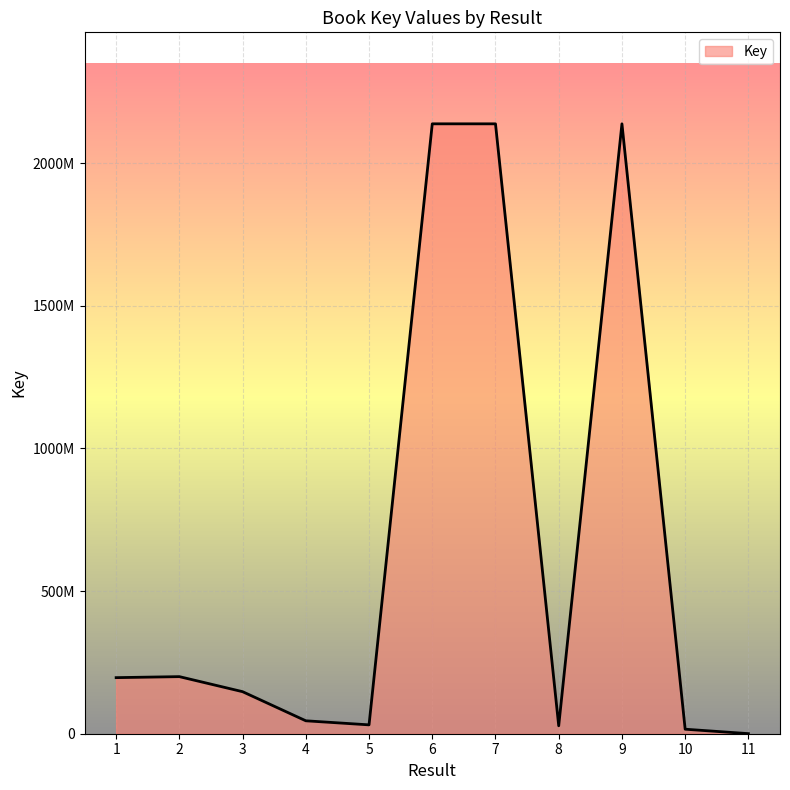

What is the maximum value shown in the chart?

2137717590